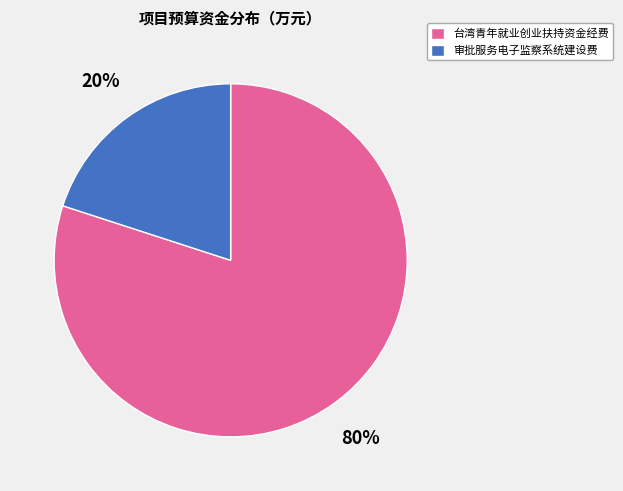

How many slices are in this pie chart?

2